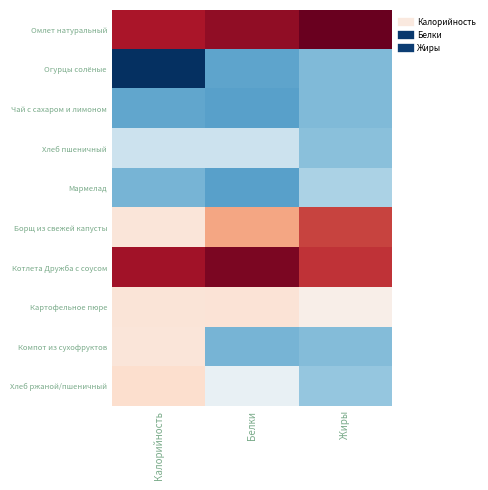

Reading left to right, what are all the values shown in this chart?

Омлет натуральный: Калорийность=1.5	Белки=1.6	Жиры=1.8
Огурцы солёные: Калорийность=-1.8	Белки=-1.0	Жиры=-0.8
Чай с сахаром и лимоном: Калорийность=-1.0	Белки=-1.0	Жиры=-0.8
Хлеб пшеничный: Калорийность=-0.4	Белки=-0.4	Жиры=-0.8
Мармелад: Калорийность=-0.9	Белки=-1.0	Жиры=-0.6
Борщ из свежей капусты: Калорийность=0.2	Белки=0.7	Жиры=1.2
Котлета Дружба с соусом: Калорийность=1.5	Белки=1.7	Жиры=1.3
Картофельное пюре: Калорийность=0.2	Белки=0.3	Жиры=0.1
Компот из сухофруктов: Калорийность=0.2	Белки=-0.9	Жиры=-0.8
Хлеб ржаной/пшеничный: Калорийность=0.3	Белки=-0.1	Жиры=-0.7